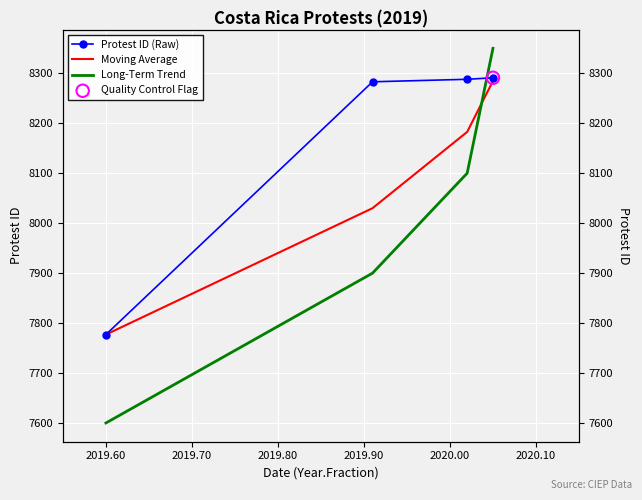

At how many categories does at least one series exceed 8320?

1